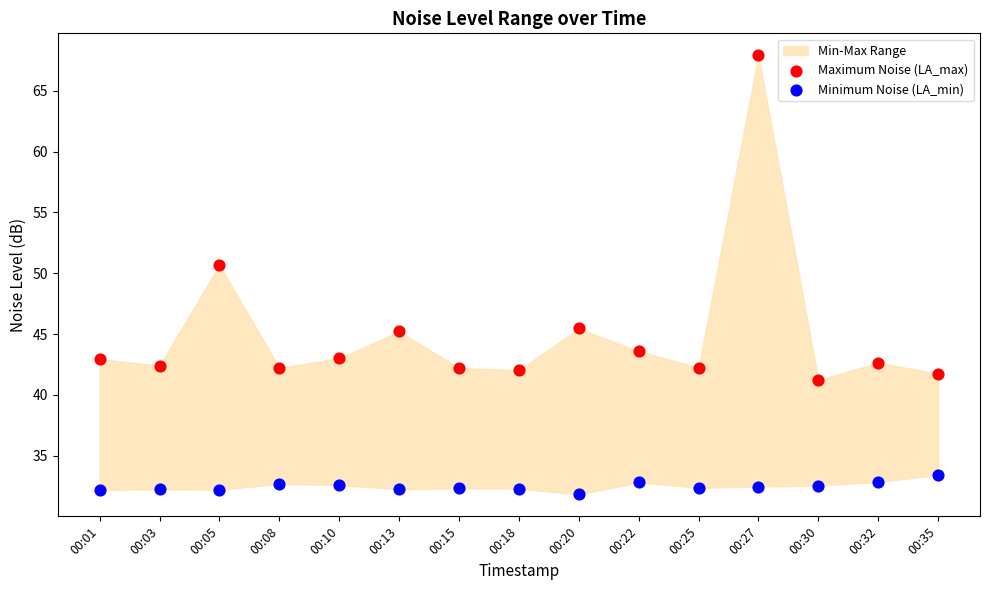

Across all data points, what is the range of Y values (max minus min)?

36.1